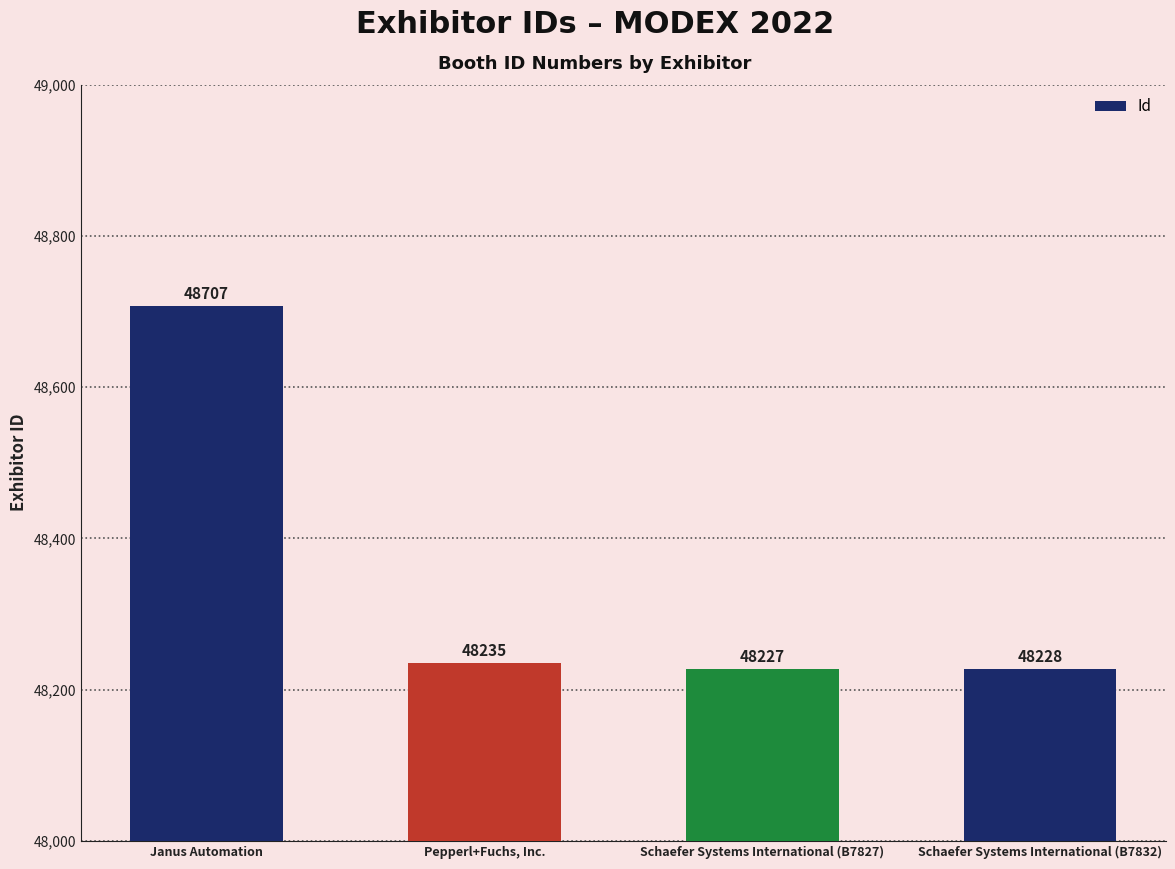

What is the label of the 1st bar from the left?

Janus Automation